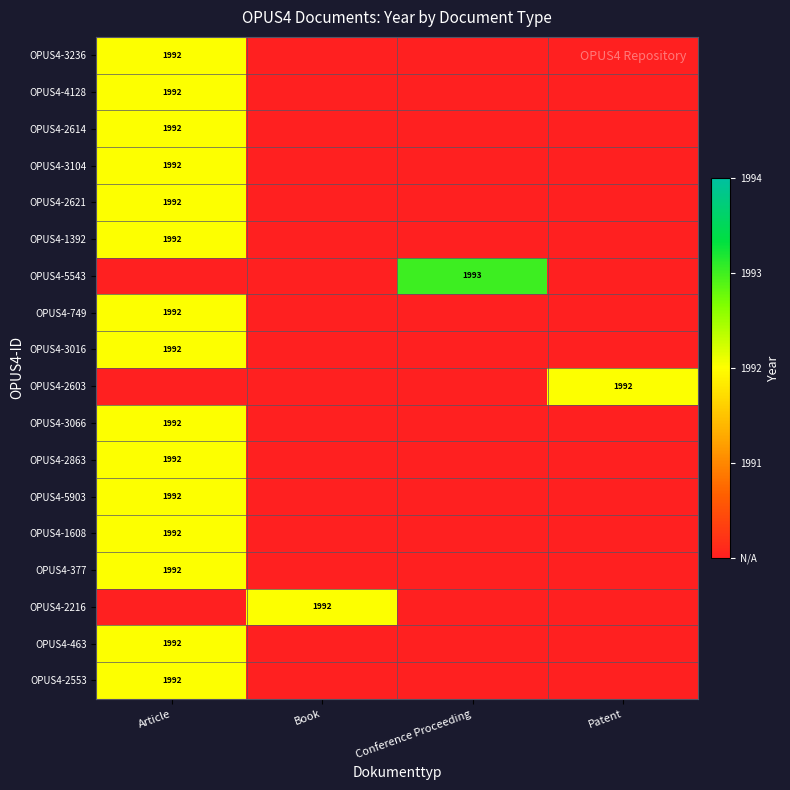

The value of OPUS4-3066 at Article is 2696. True or false?

False